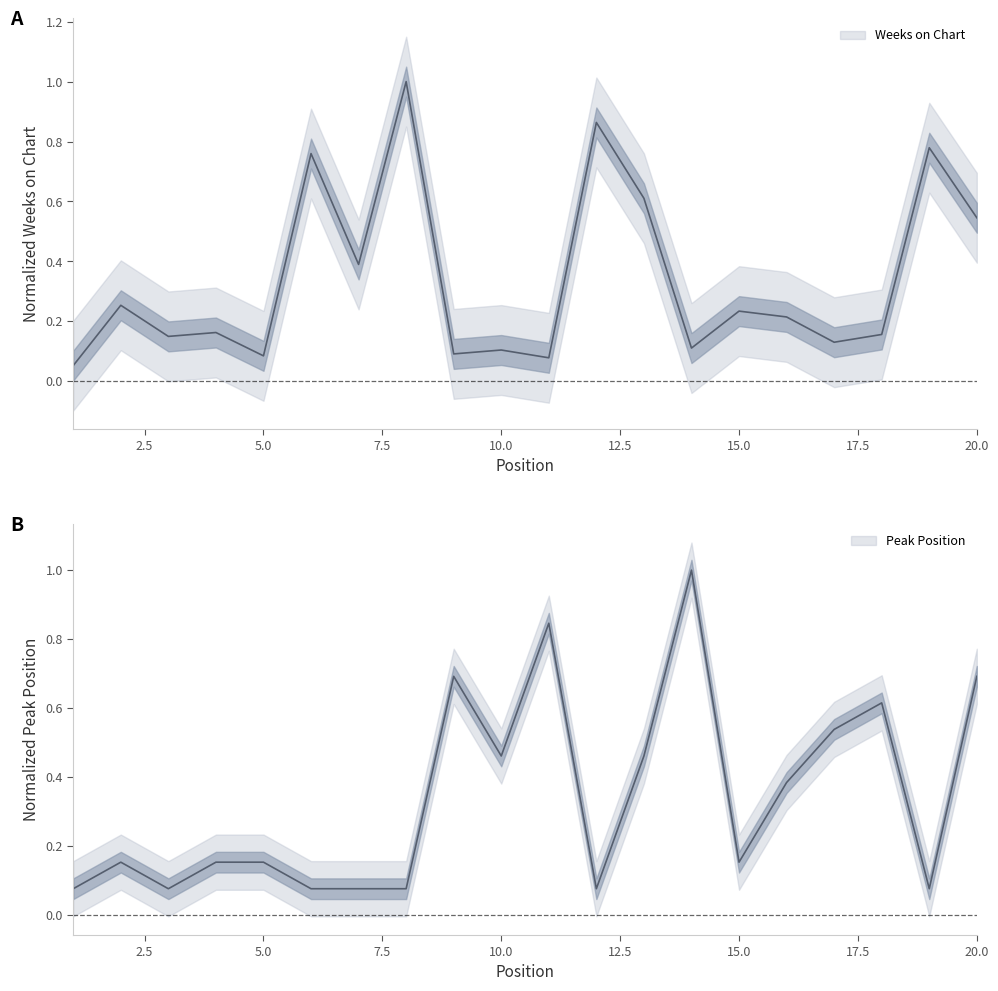

The value of Peak Position at 10 is 0.5. True or false?

True